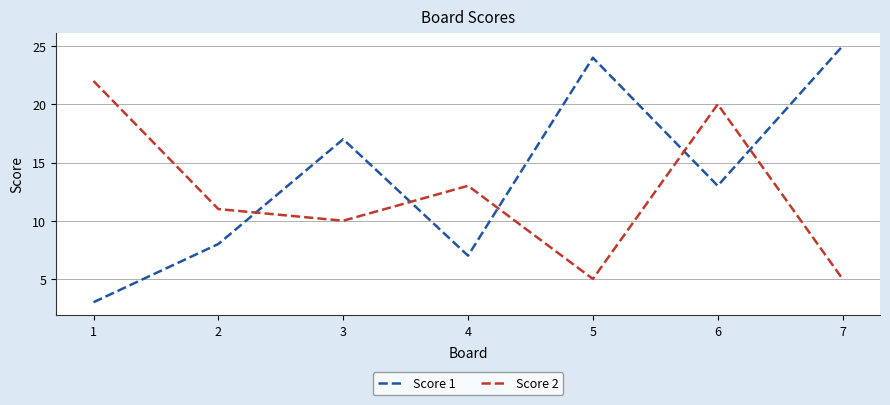

Where is the first local minimum for Score 1?

4